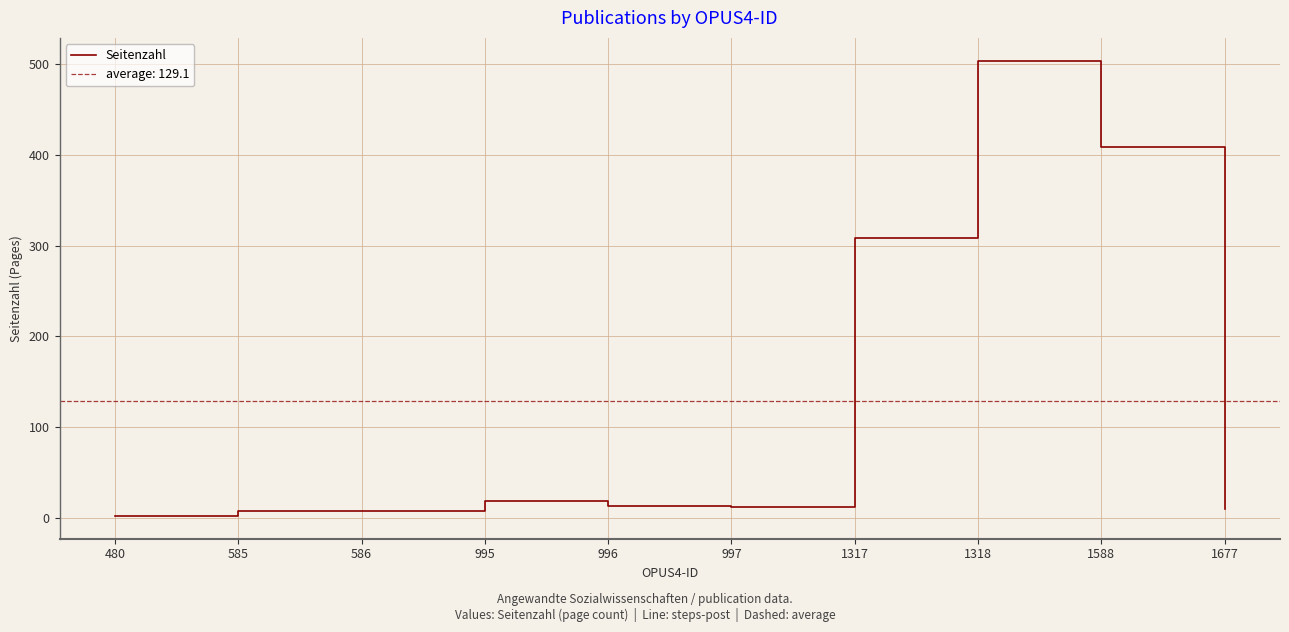

How many values exceed 13?

4